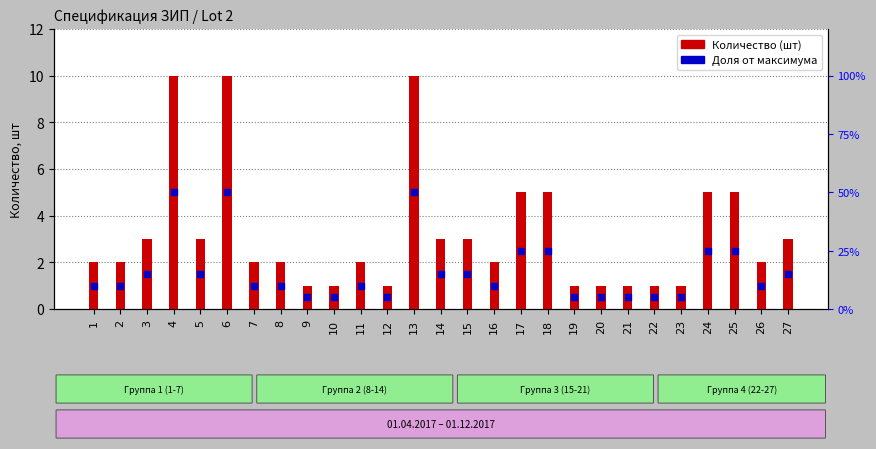

What is the total value across all series at 20?

1.5